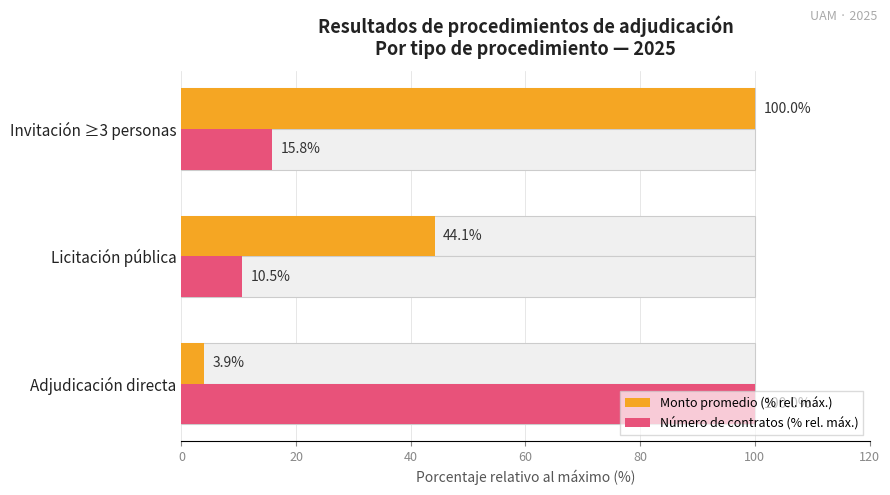

Which series changed the most between Licitación pública and Invitación ≥3 personas?

Monto promedio (% rel. máx.)